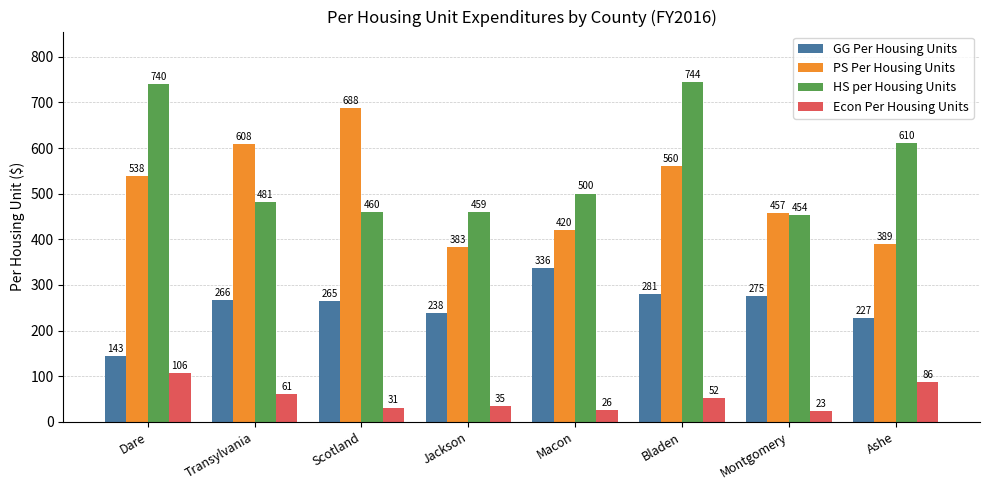

What are all the series names shown in the legend?

GG Per Housing Units, PS Per Housing Units, HS per Housing Units, Econ Per Housing Units